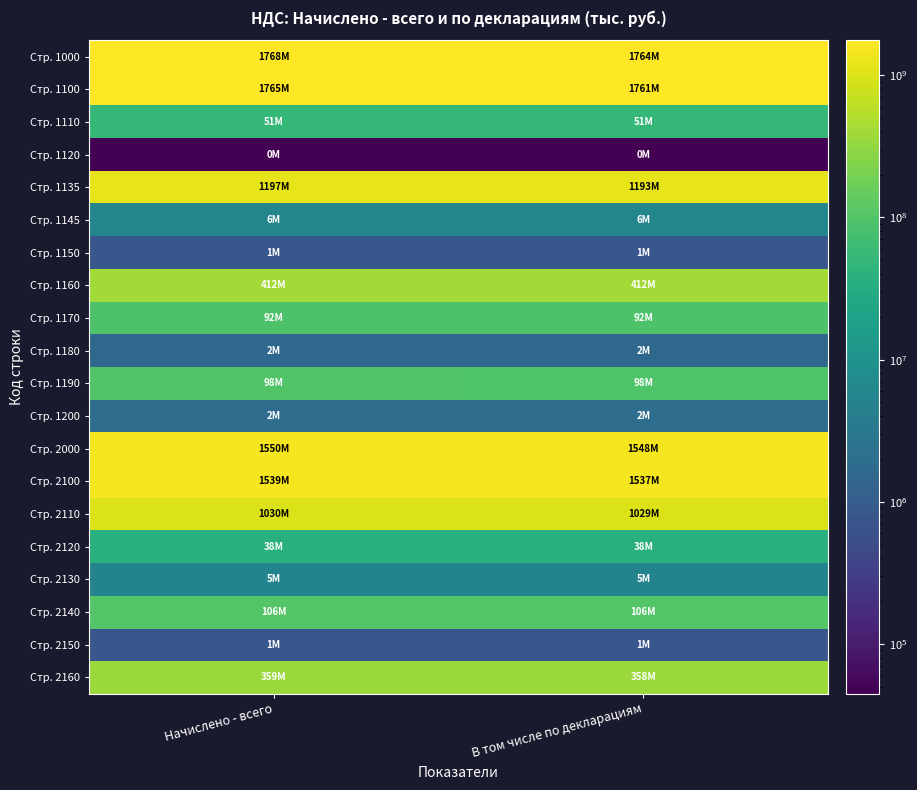

Rank the series at Начислено - всего from lowest to highest value.

Стр. 1120, Стр. 2150, Стр. 1150, Стр. 1180, Стр. 1200, Стр. 2130, Стр. 1145, Стр. 2120, Стр. 1110, Стр. 1170, Стр. 1190, Стр. 2140, Стр. 2160, Стр. 1160, Стр. 2110, Стр. 1135, Стр. 2100, Стр. 2000, Стр. 1100, Стр. 1000